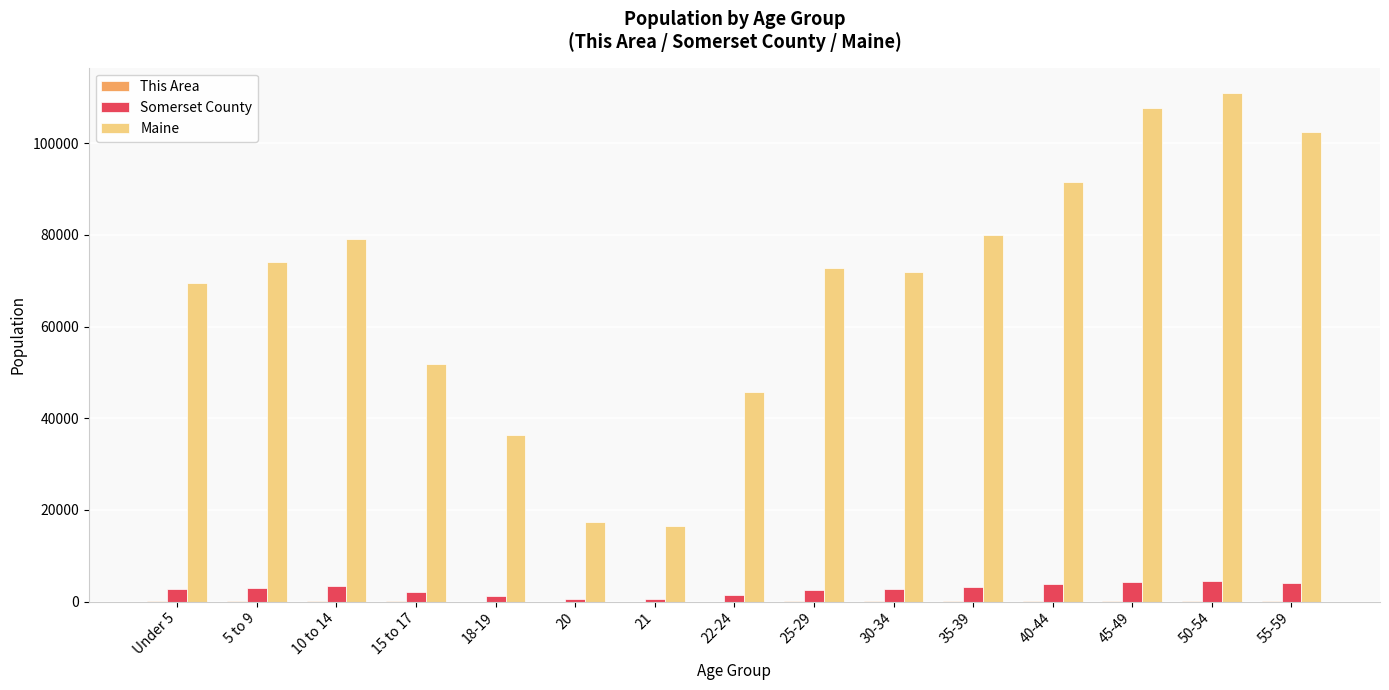

Which series changed the most between 21 and 30-34?

Maine